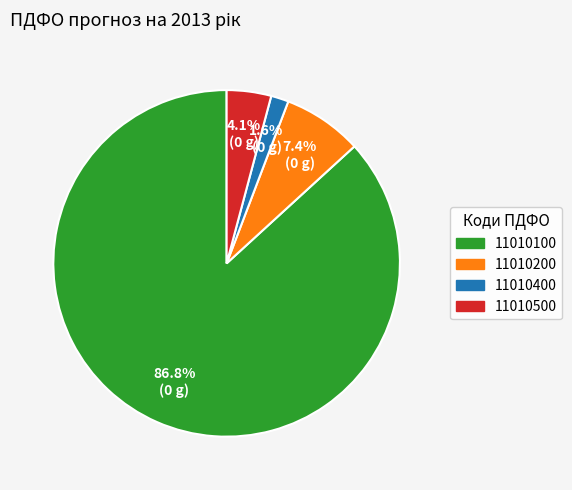

The 11010200 slice represents 7% of the pie. True or false?

True